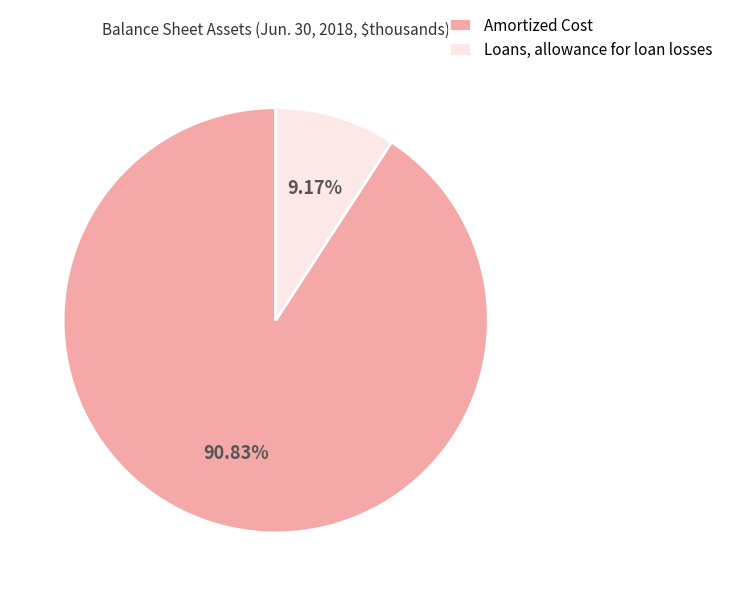

The Loans, allowance for loan losses slice represents 1% of the pie. True or false?

False